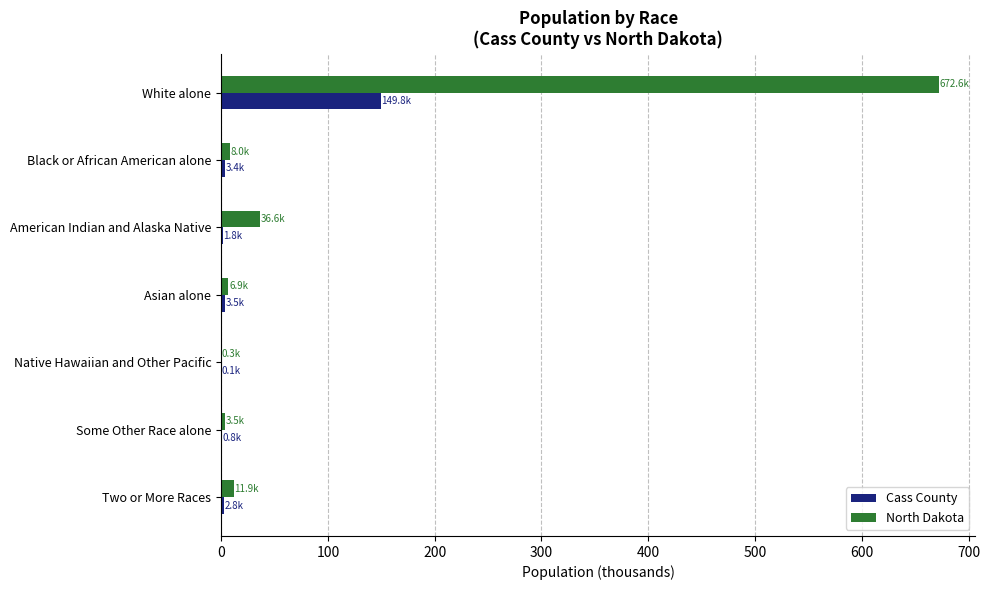

Which series has the widest spread of values?

North Dakota